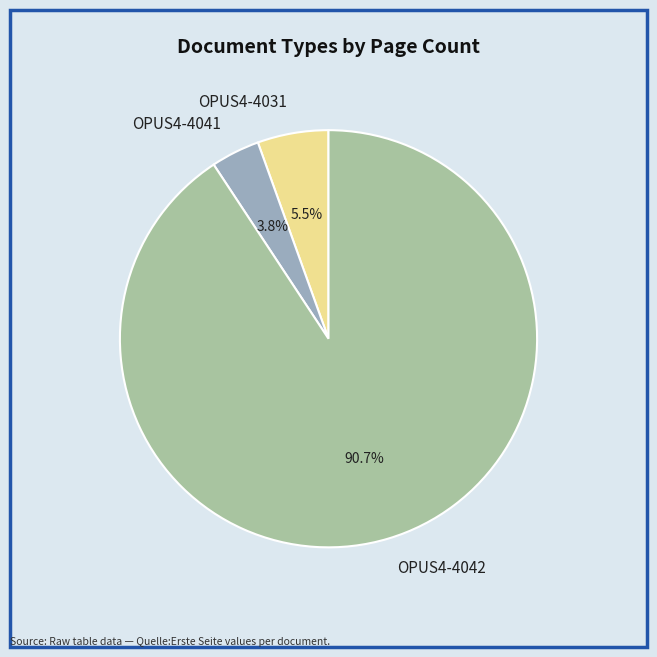

How many slices are in this pie chart?

3